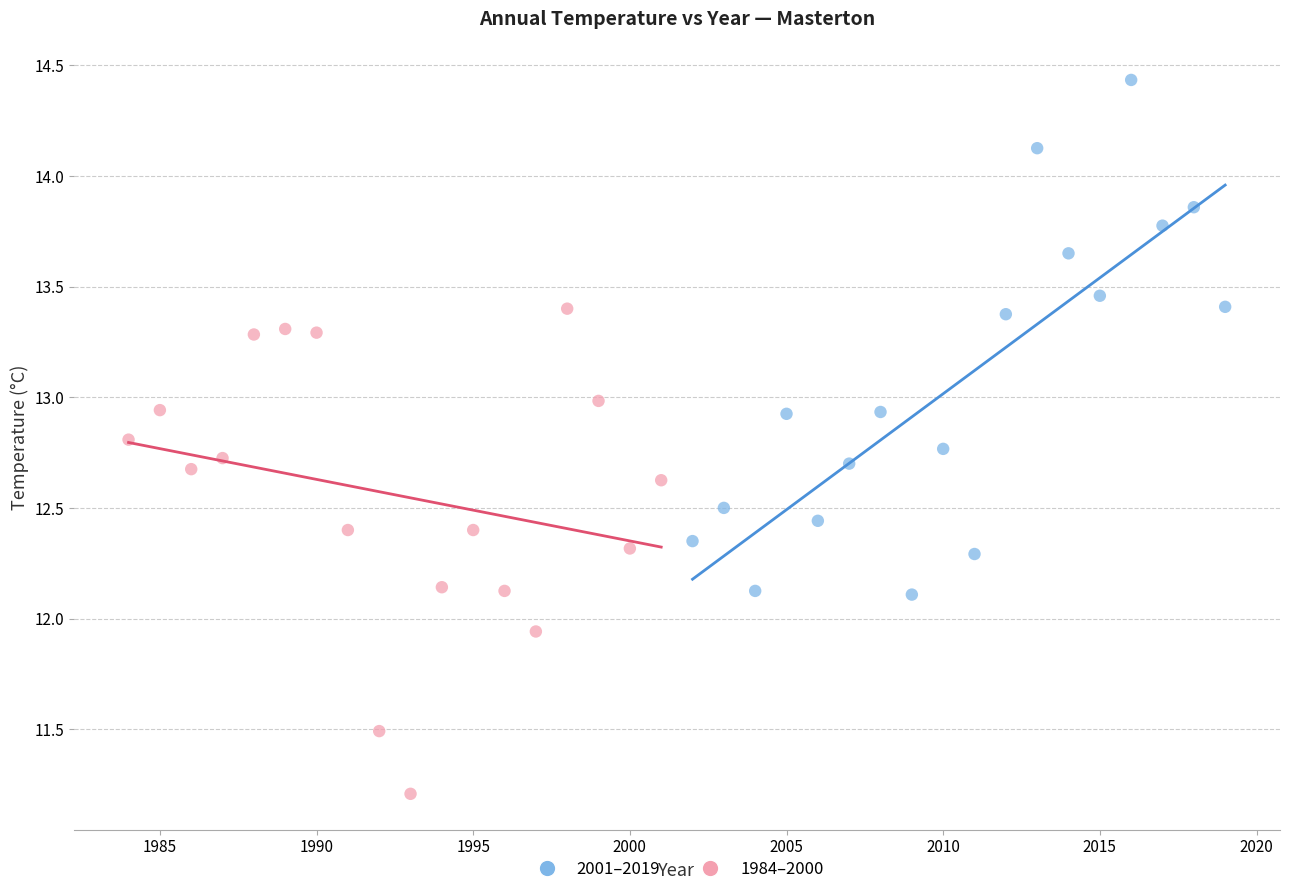

Which series has the largest Y range (max minus min)?

2001–2019